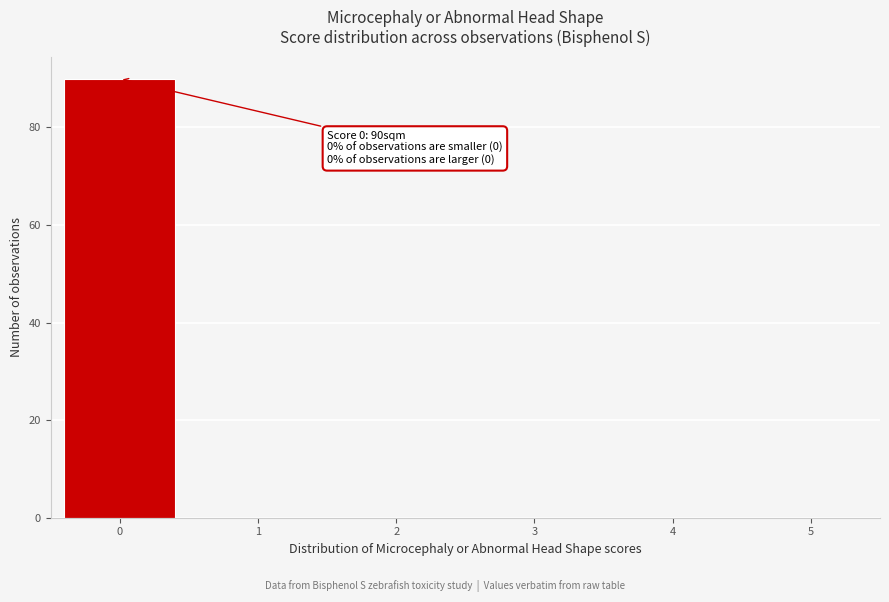

Reading right to left, extract all data points from this chart.

5=0	4=0	3=0	2=0	1=0	0=90